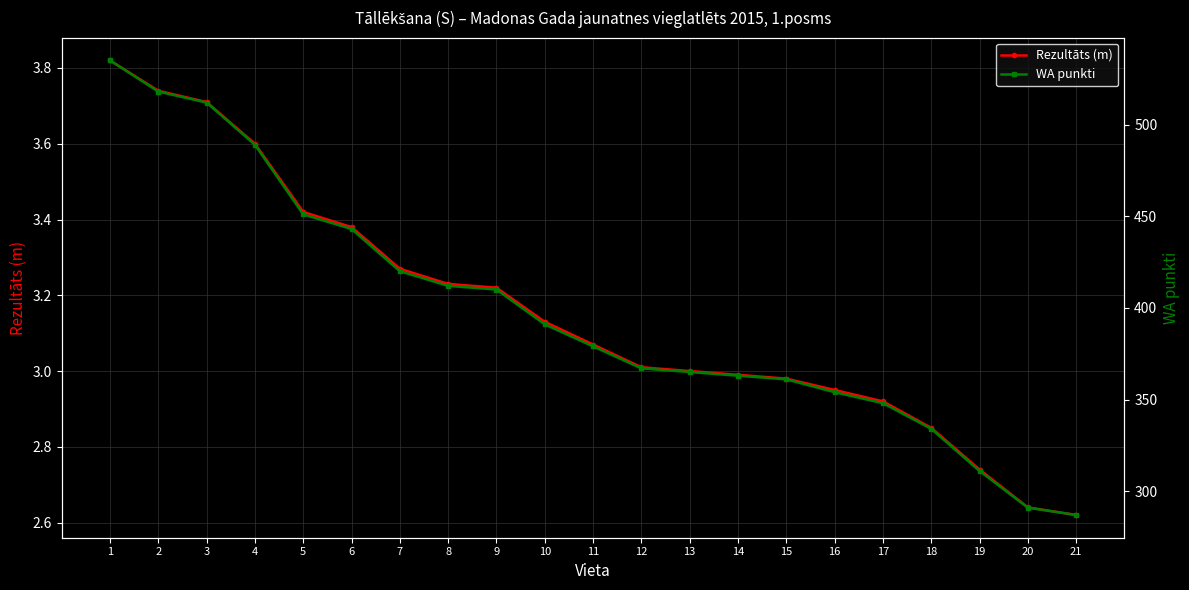

How many lines are shown in the chart?

2